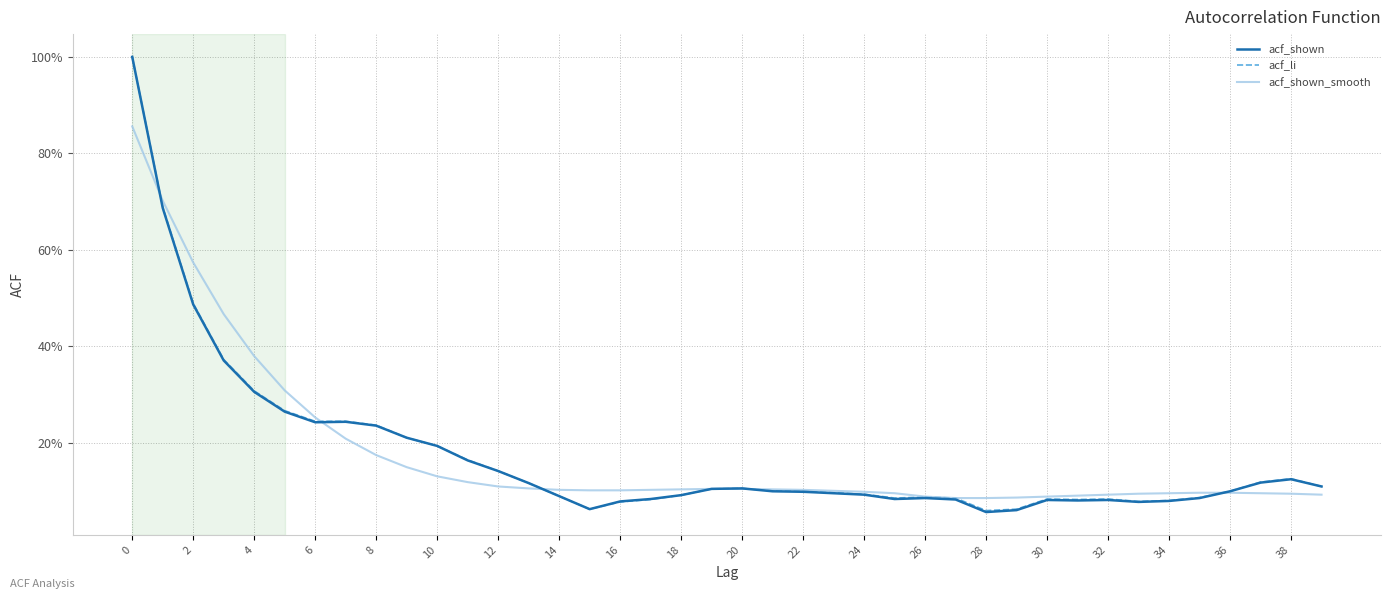

At how many categories does at least one series exceed 0?

40